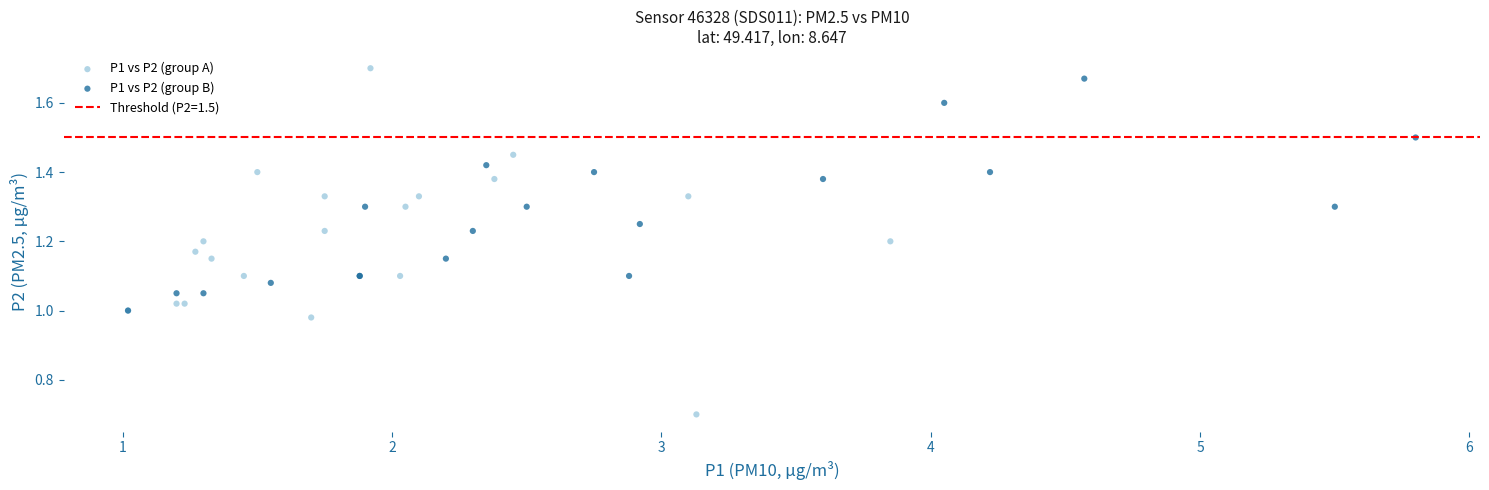

Which series reaches the minimum Y coordinate?

P1 vs P2 (group A)